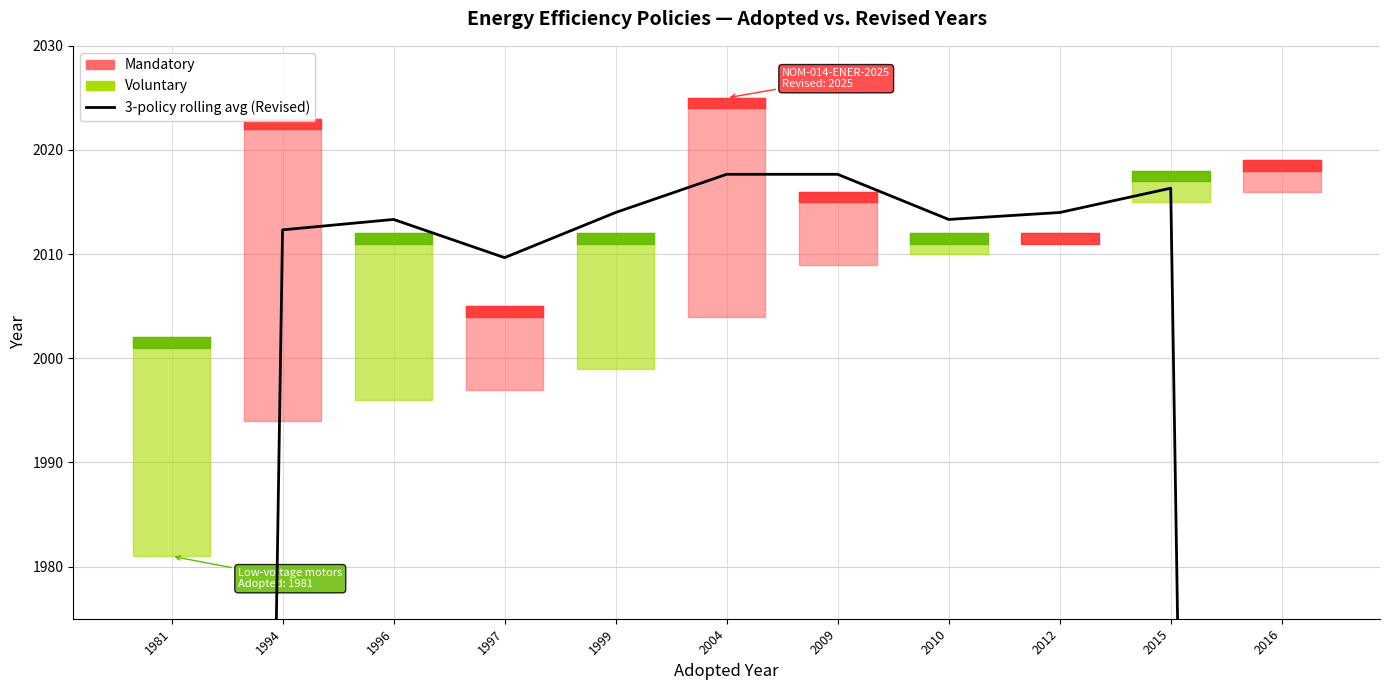

Where is the first local minimum?

1997